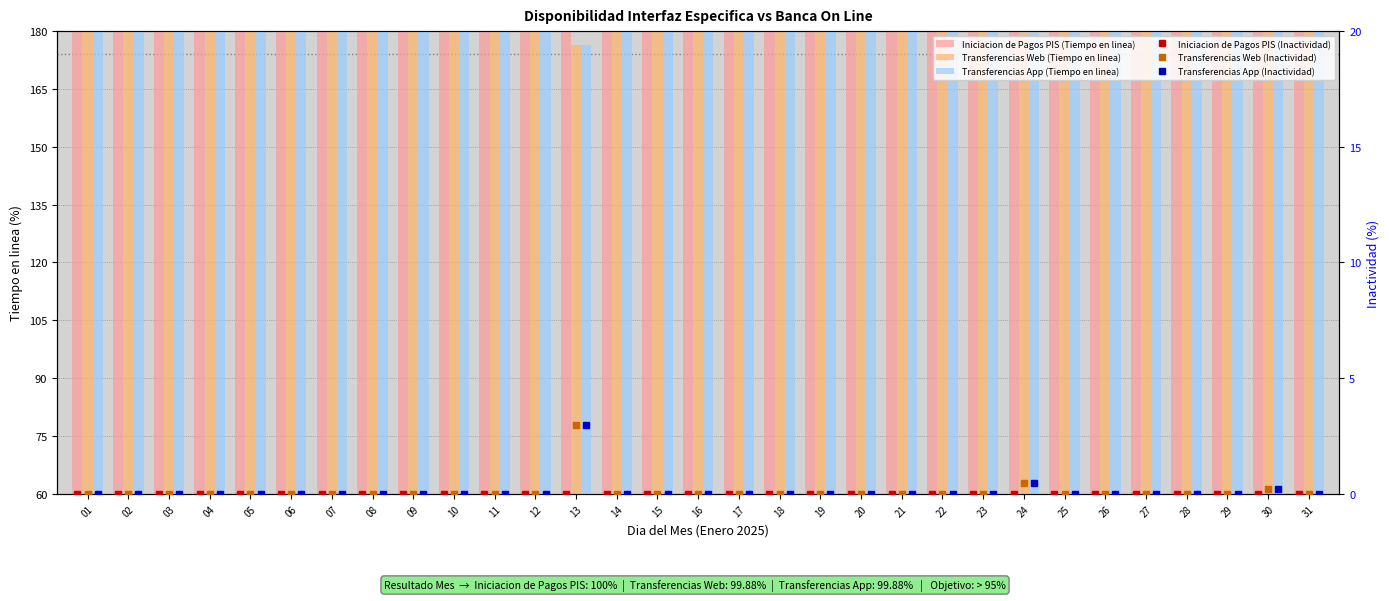

Is it true that Transferencias App (Inactividad) equals 0.0 at 31?

True